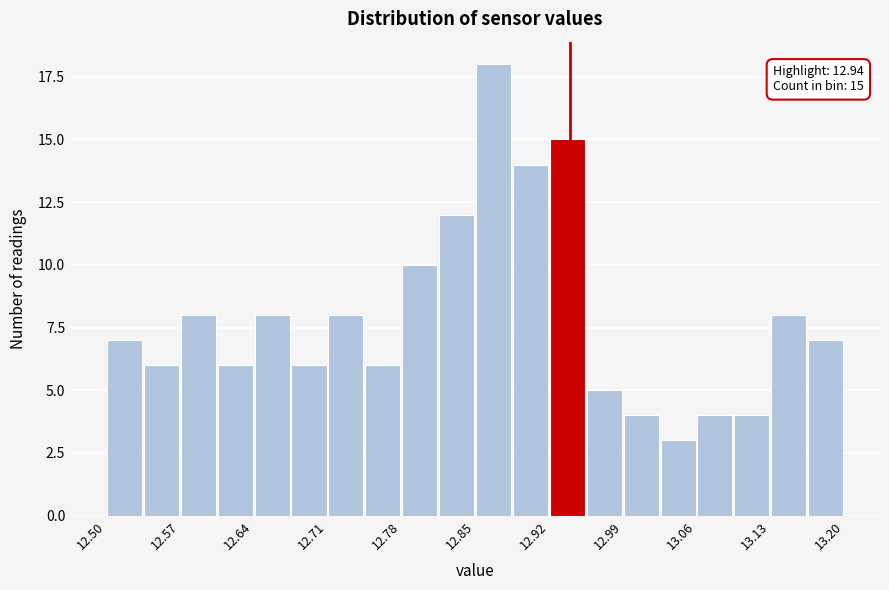

Around what value on the x-axis is the tallest bar? Give the approximate position of its centre, as read against the axis.

12.87